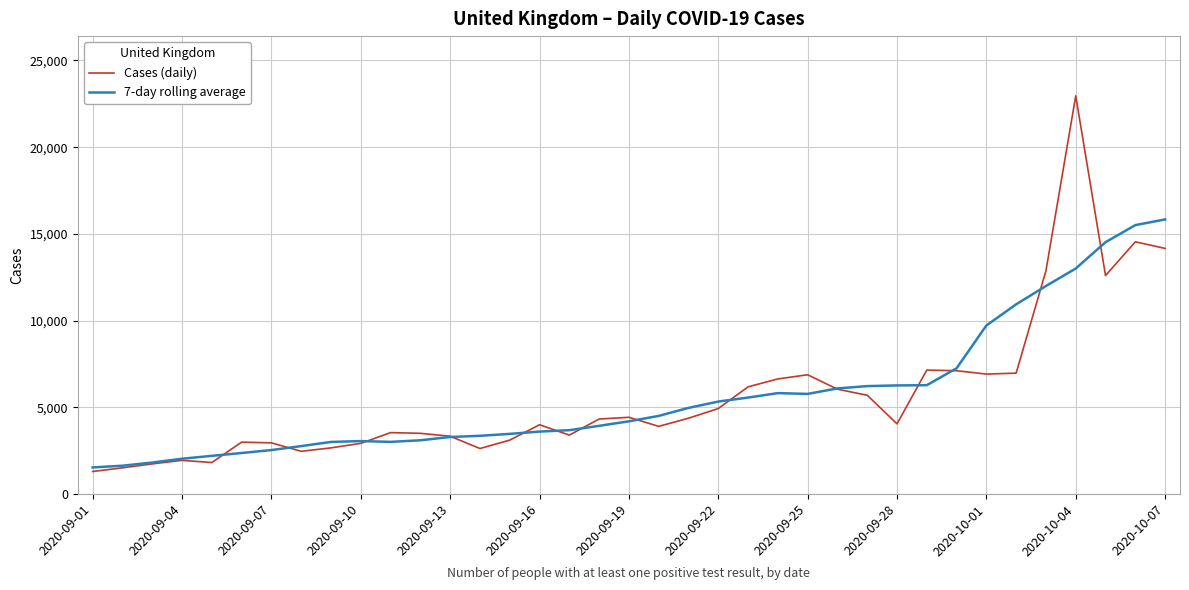

What is the average value of the 7-day rolling average series?

5677